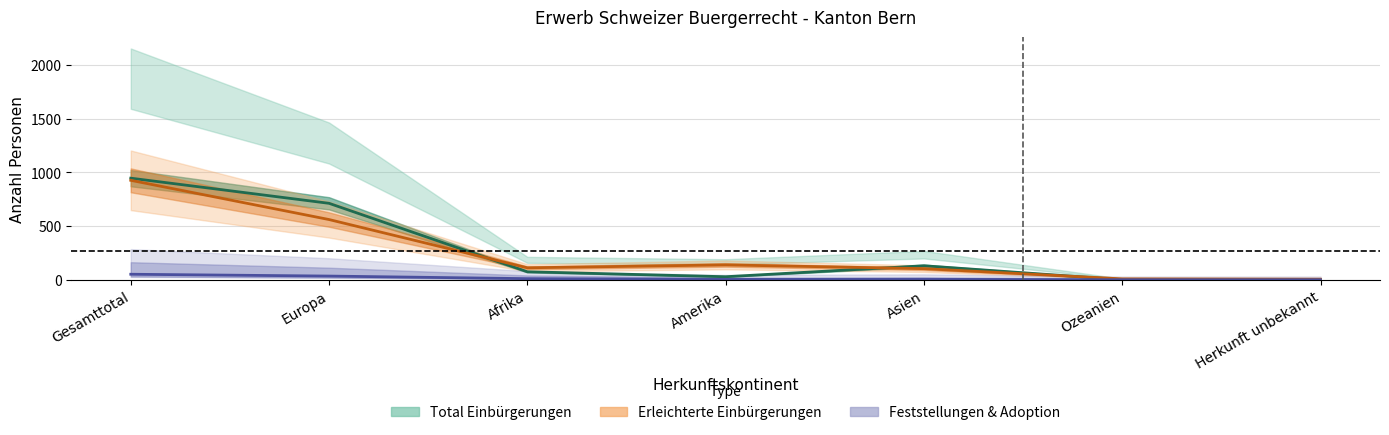

The Feststellungen & Adoption series shows 5 at Afrika. True or false?

False